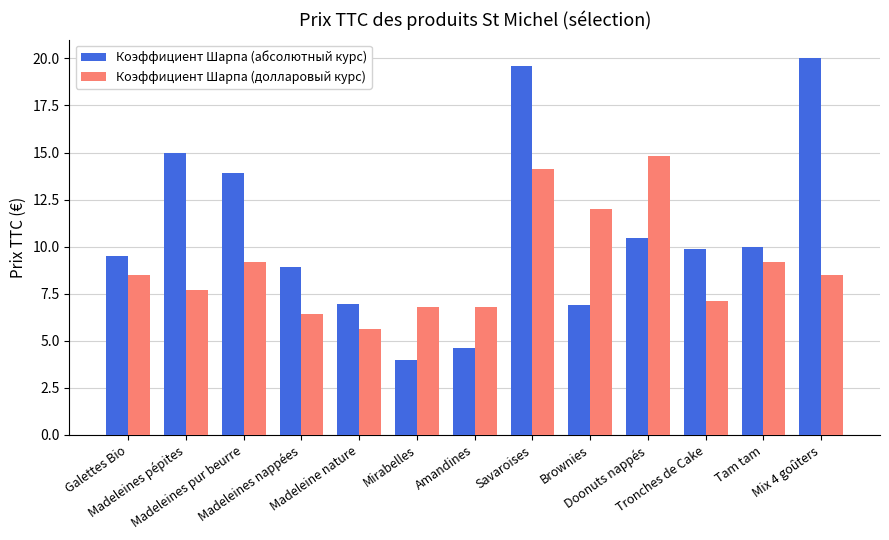

Which series has the widest spread of values?

Коэффициент Шарпа (абсолютный курс)